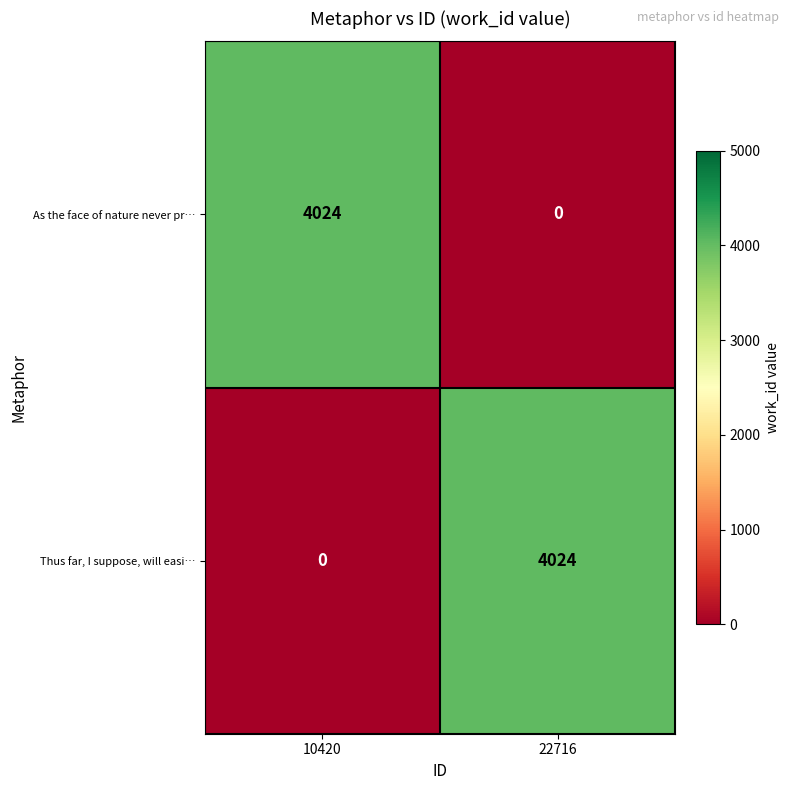

What is the total value across all series at 22716?

4024